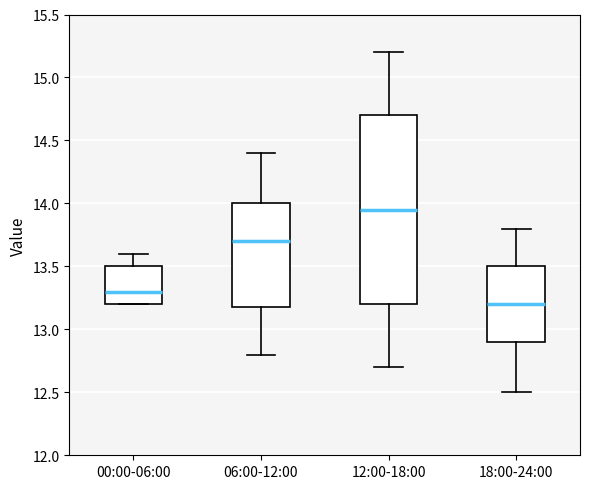

Reading left to right, read every box against the y-axis: the position of its median line, the range the box covers, and the ends of its whiskers. The values are not printed on the chart, so give them approximately, as read against the axis.

00:00-06:00: median 13.30, box 13.20 to 13.50, whiskers 13.20 to 13.60
06:00-12:00: median 13.70, box 13.20 to 14.00, whiskers 12.80 to 14.40
12:00-18:00: median 13.95, box 13.20 to 14.70, whiskers 12.70 to 15.20
18:00-24:00: median 13.20, box 12.90 to 13.50, whiskers 12.50 to 13.80